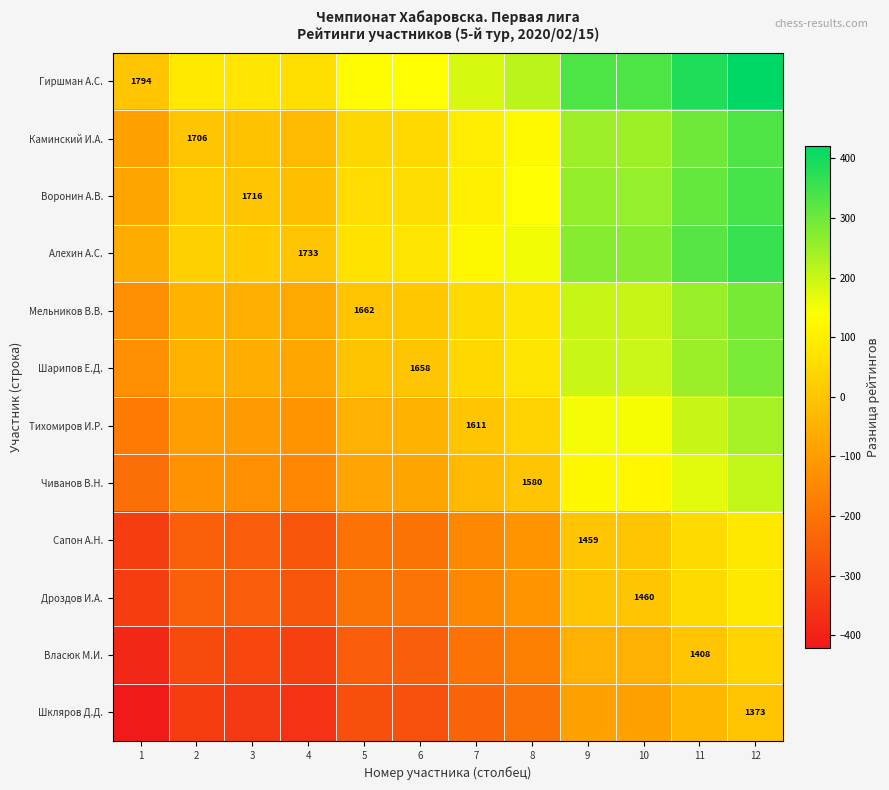

Is it true that Алехин А.С. equals 153 at 8?

True